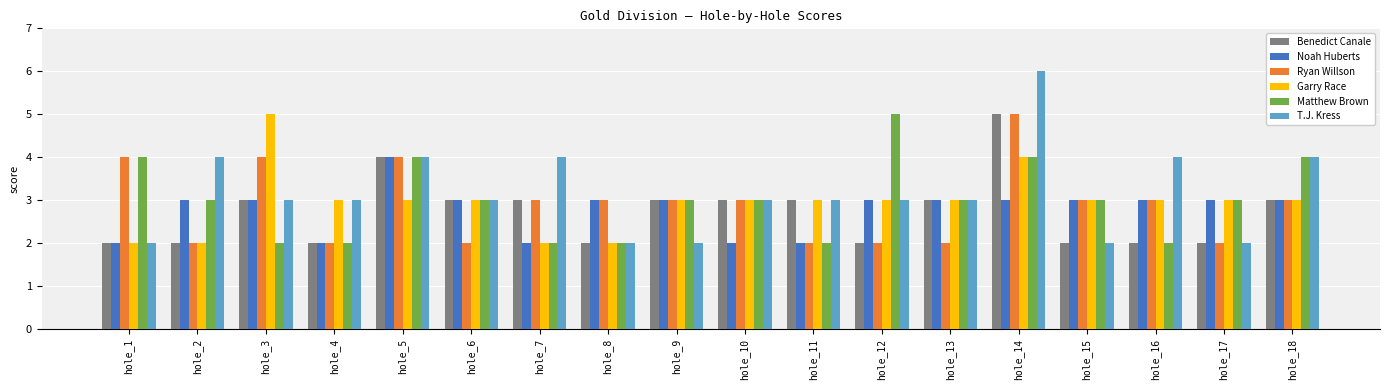

Which label corresponds to the largest value in the chart?

hole_14